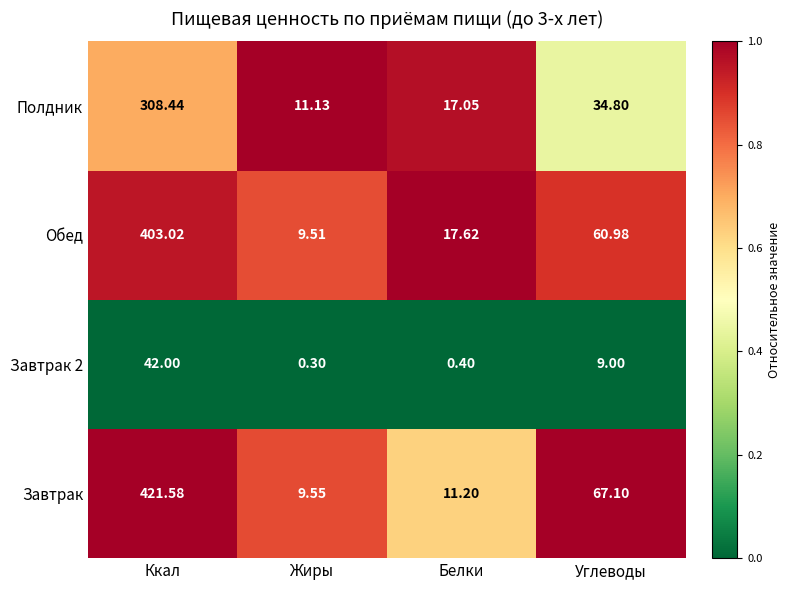

List the series in order of their peak value, lowest first.

Завтрак 2, Полдник, Обед, Завтрак